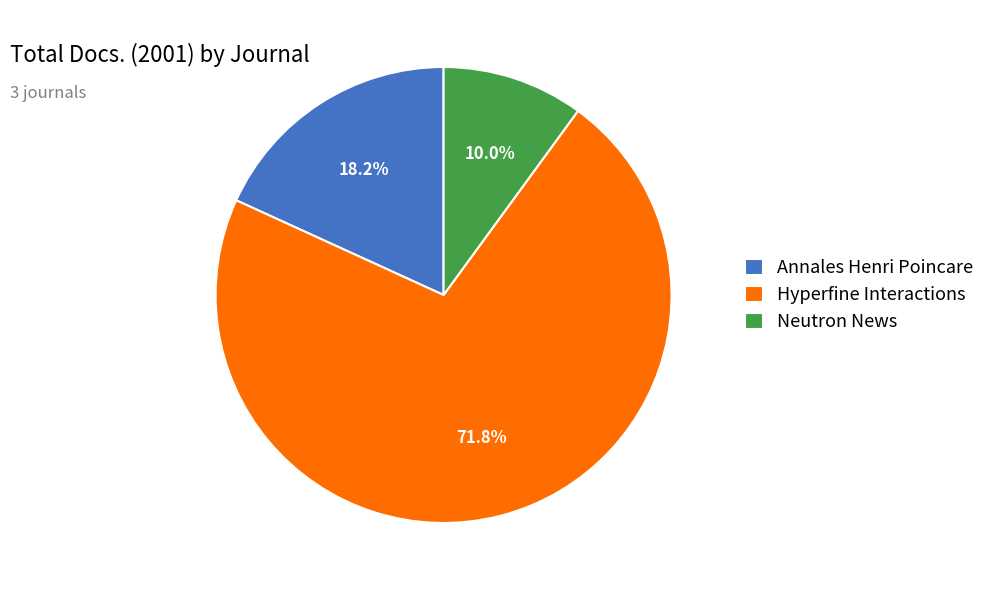

What percentage is NOT represented by Hyperfine Interactions?

28.2%